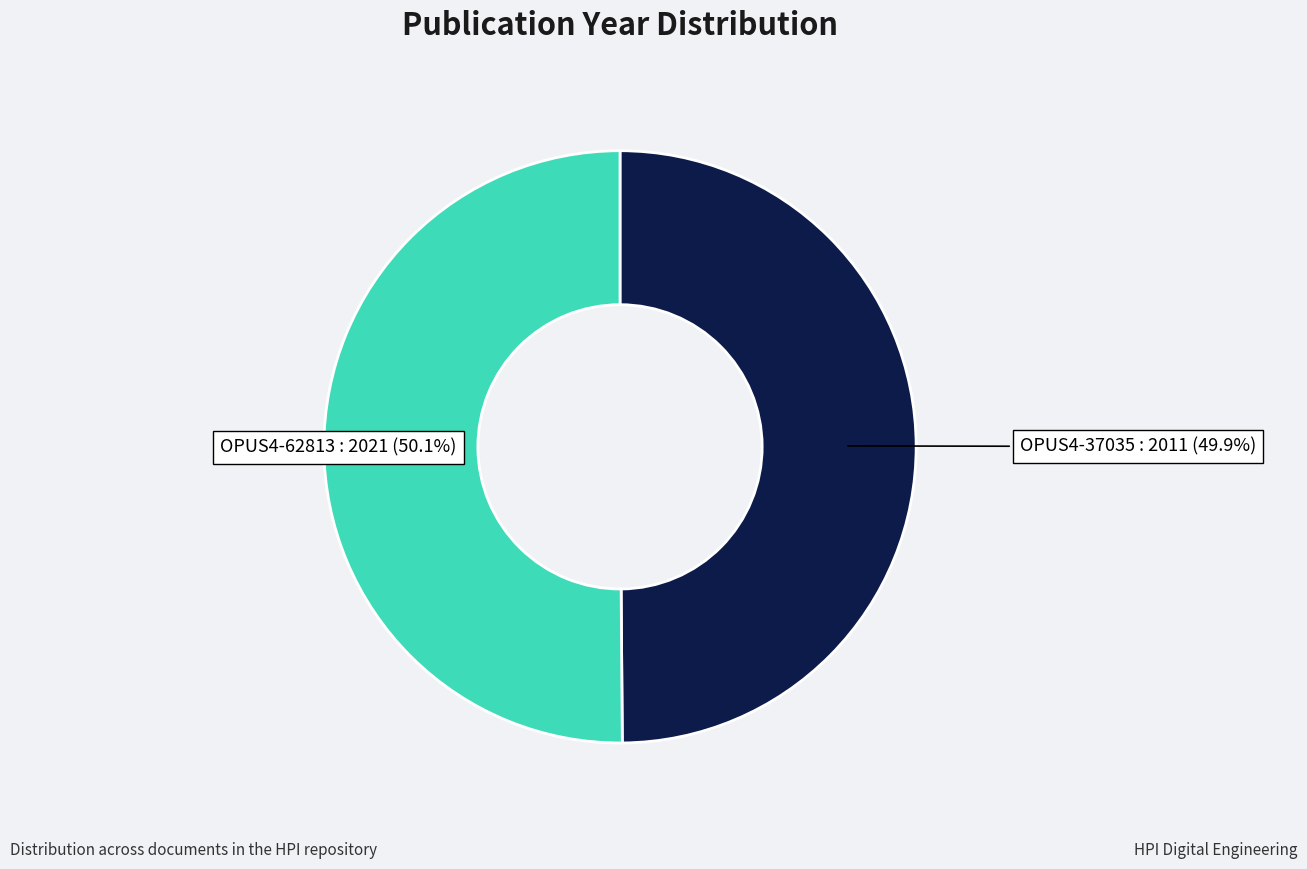

Approximately how many times larger is the value at OPUS4-62813 compared to OPUS4-37035?

1.0